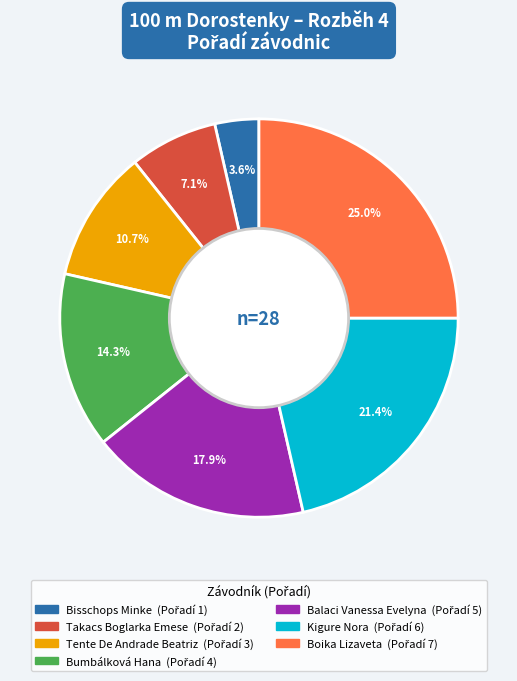

What percentage do Kigure Nora and Boika Lizaveta together represent?

46.4%